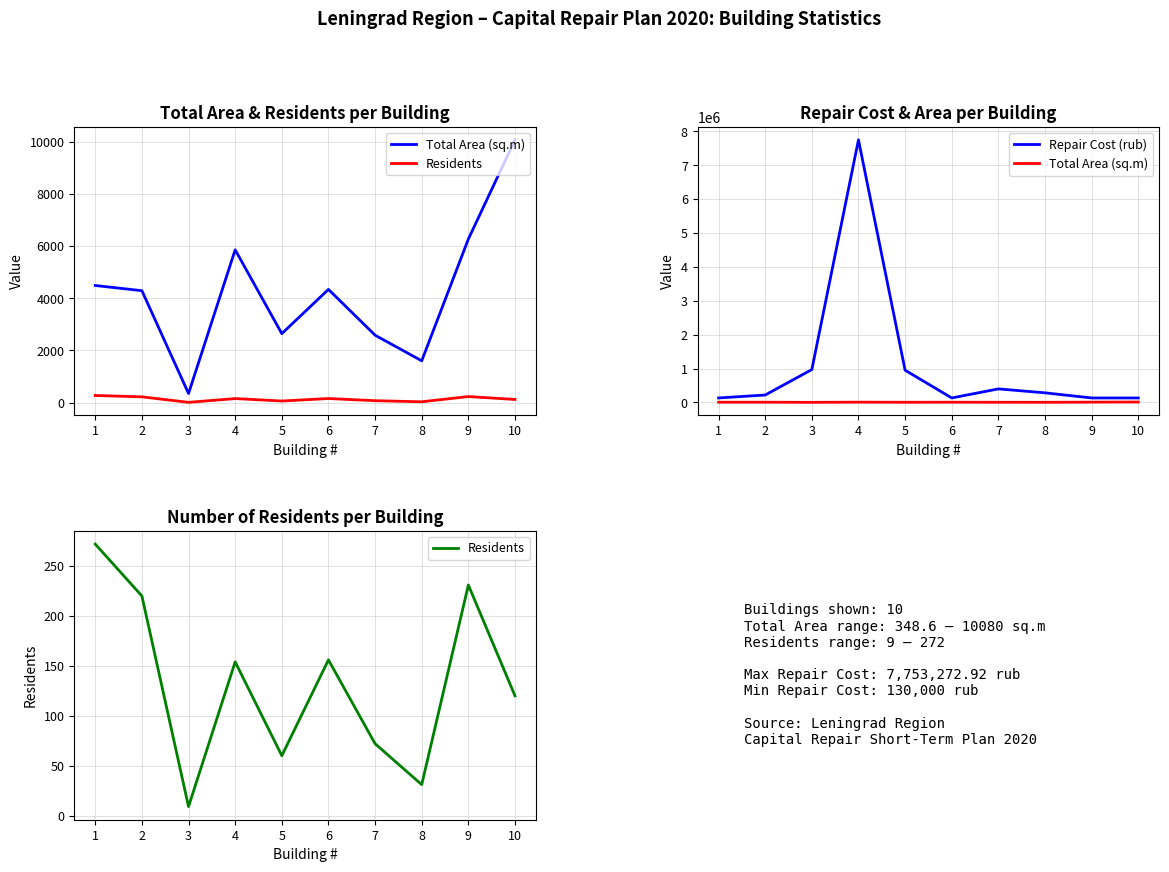

What is the approximate value of Residents at 6?

156.0